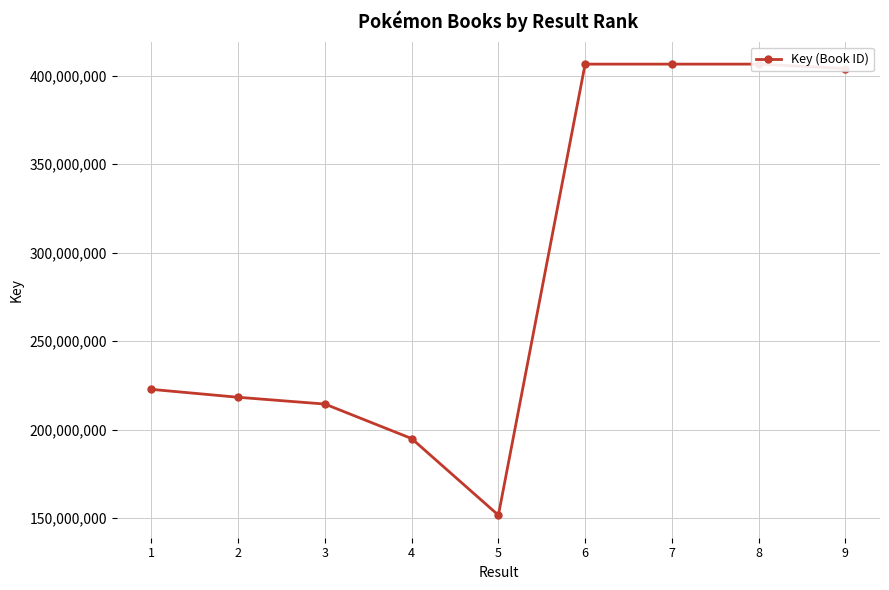

What is the difference between the second highest and minimum values?

254857581